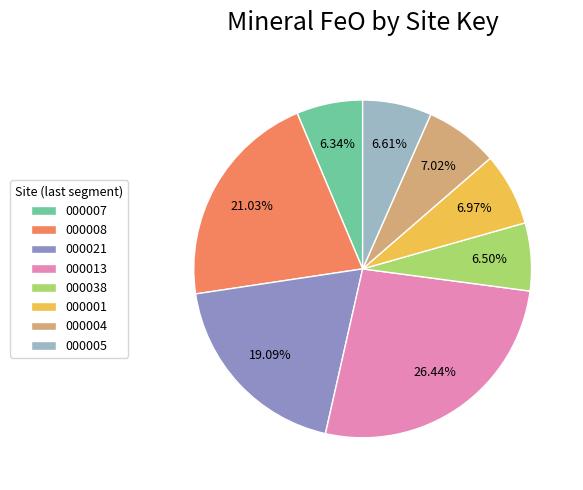

How many slices are in this pie chart?

8